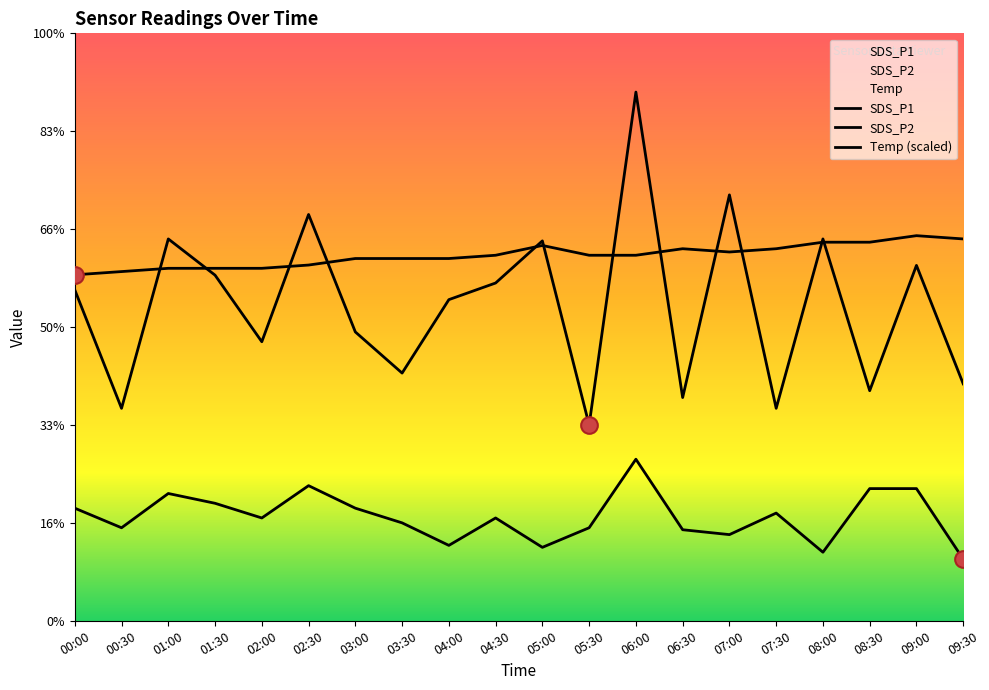

What is the difference between the highest and lowest values at 07:30?

2.7